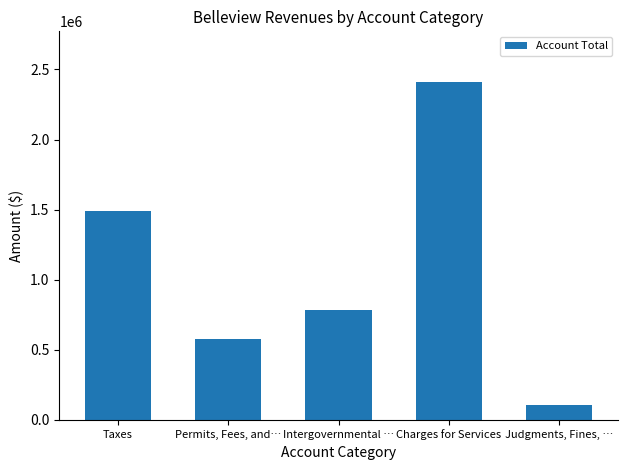

Rank the categories by value from highest to lowest.

Charges for Services, Taxes, Intergovernmental …, Permits, Fees, and…, Judgments, Fines, …